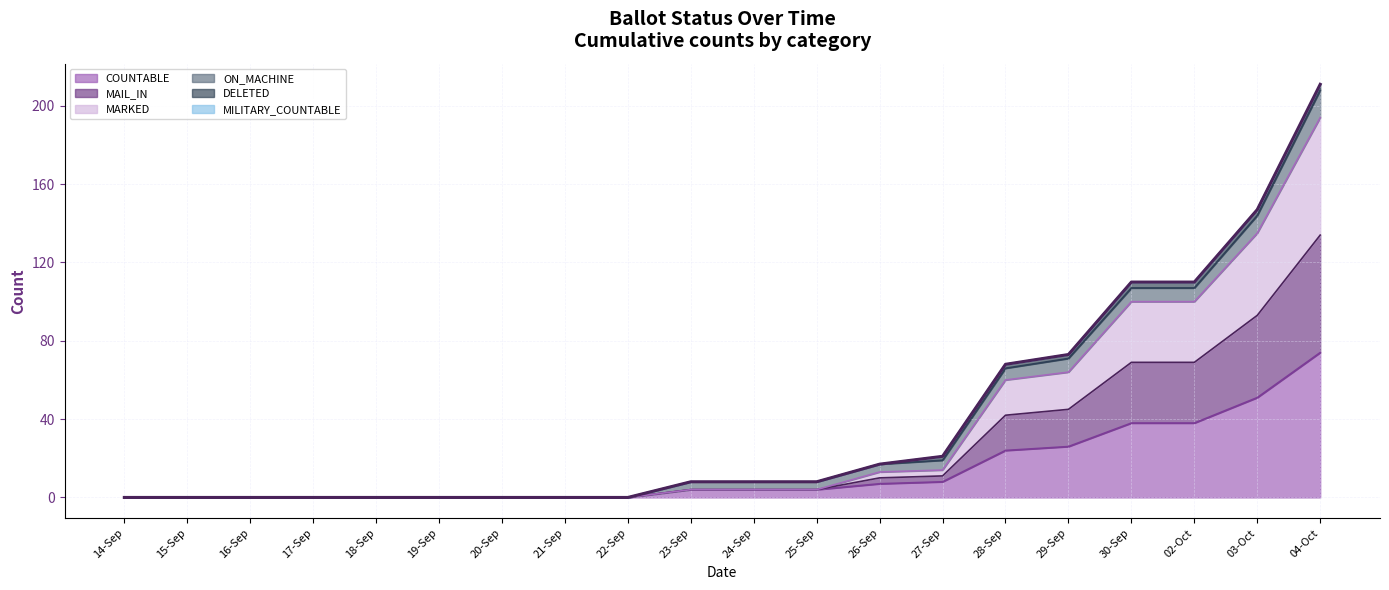

Where does the data first go above 8?

26-Sep